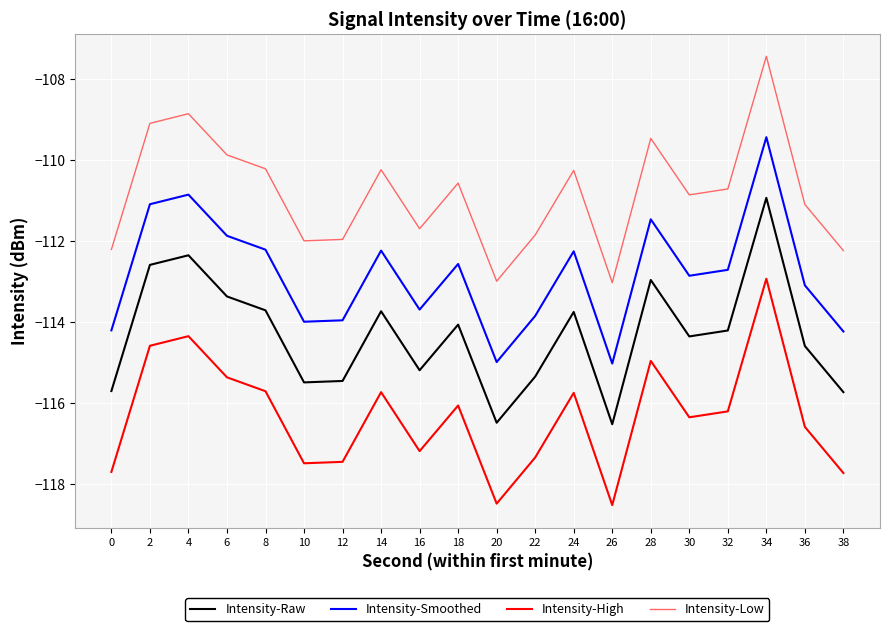

The value of Intensity-Smoothed at 36 is -33.3. True or false?

False